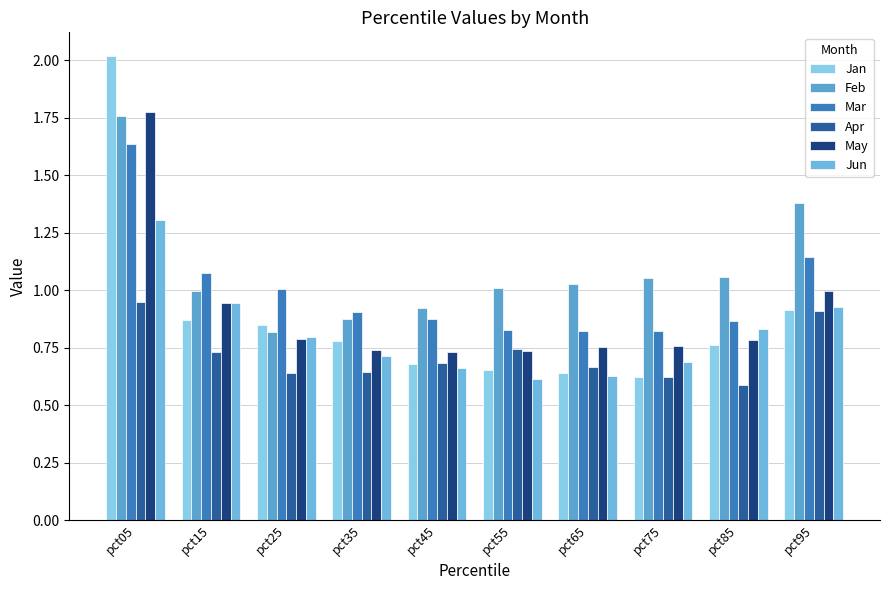

What is the total value across all series at pct75?

4.6